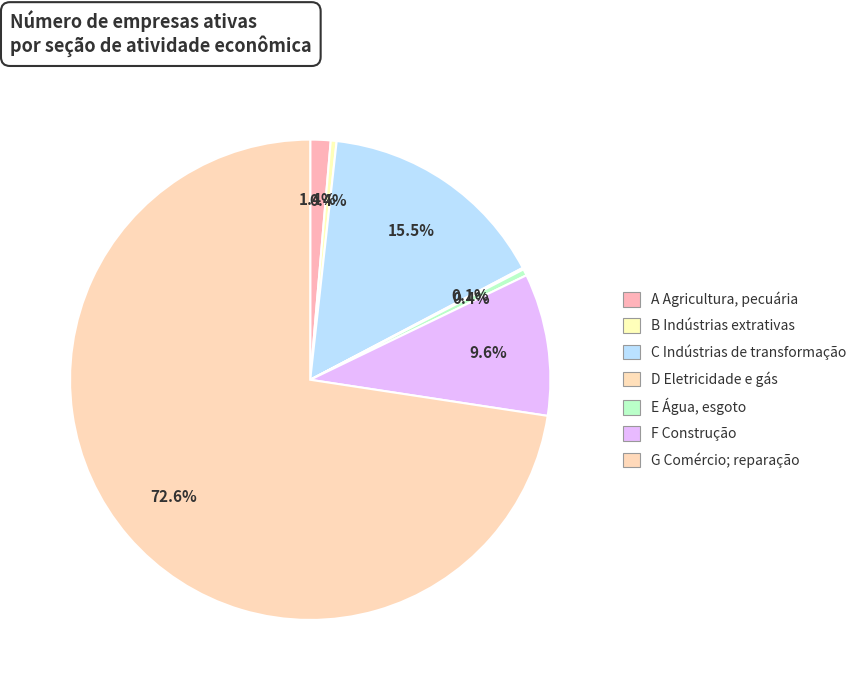

What is the ratio of the value at G Comércio; reparação to the value at E Água, esgoto?

166.5